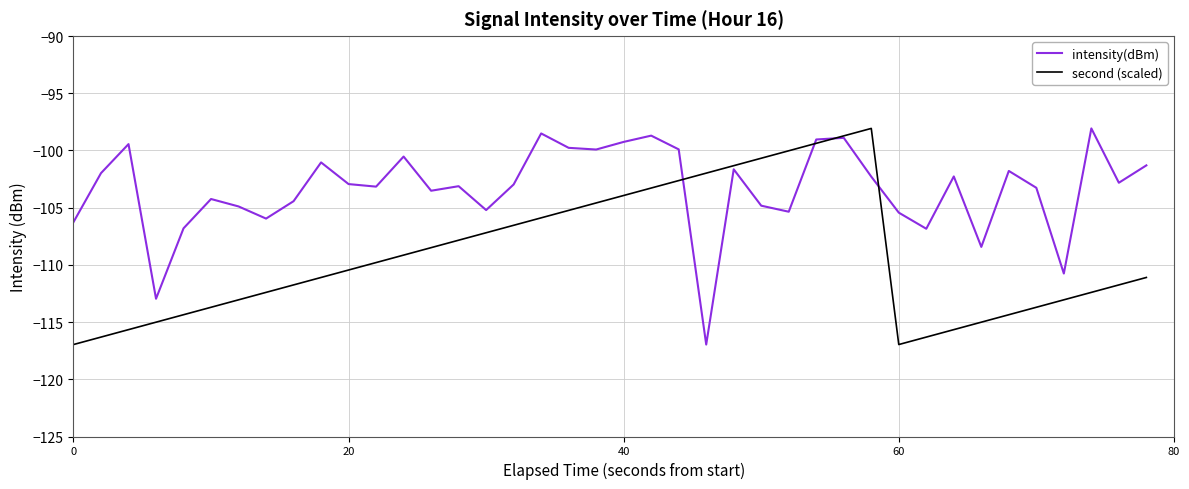

Rank the series by their average value, from highest to lowest.

intensity(dBm), second (scaled)